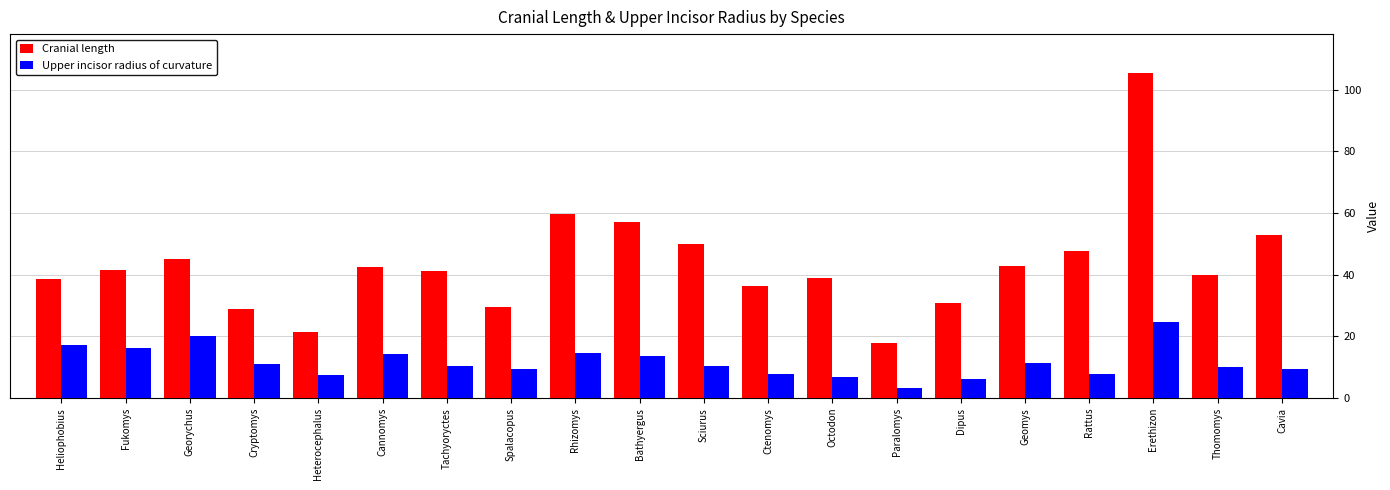

Which series has the widest spread of values?

Cranial length